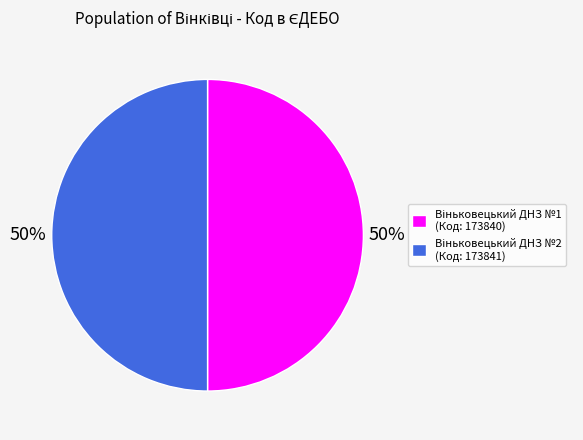

To the nearest percent, what is the average slice percentage?

50%